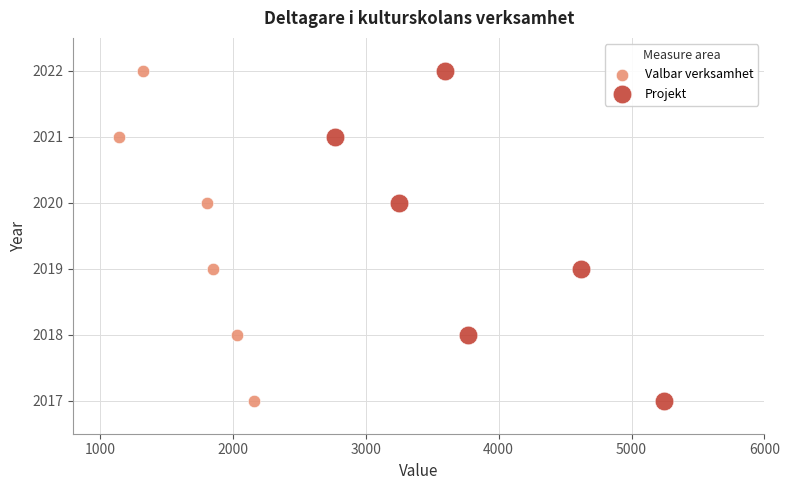

What are all the series names shown in the legend?

Valbar verksamhet, Projekt